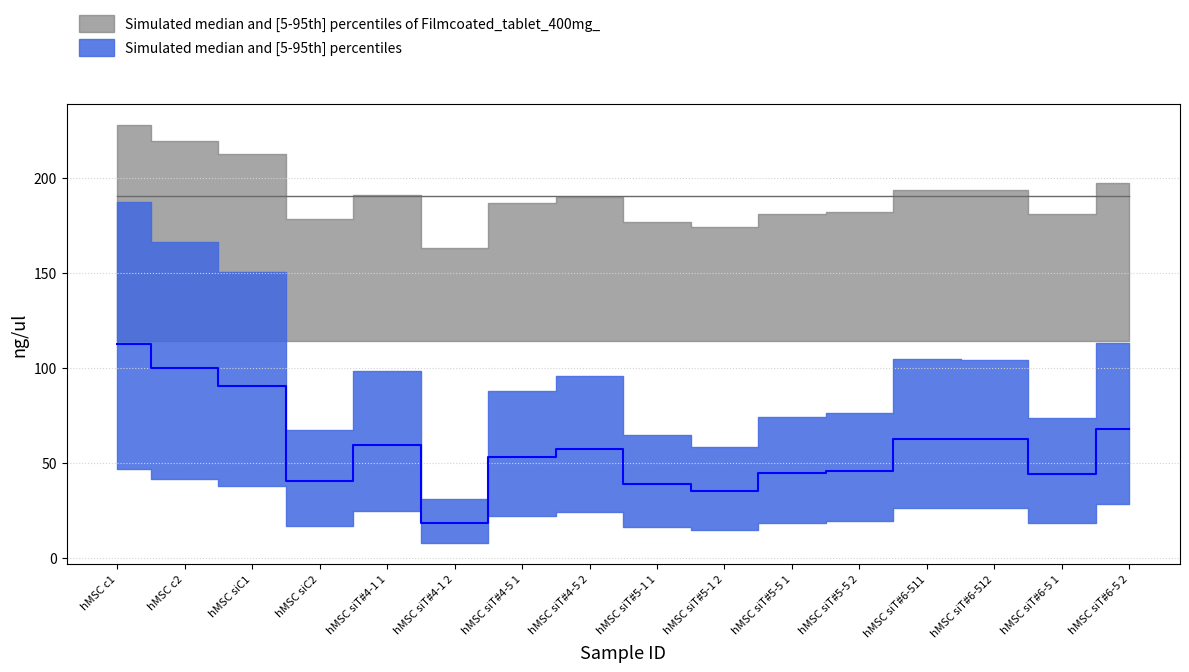

Is it true that the value at hMSC siT#5-1 1 is 26.1?

False